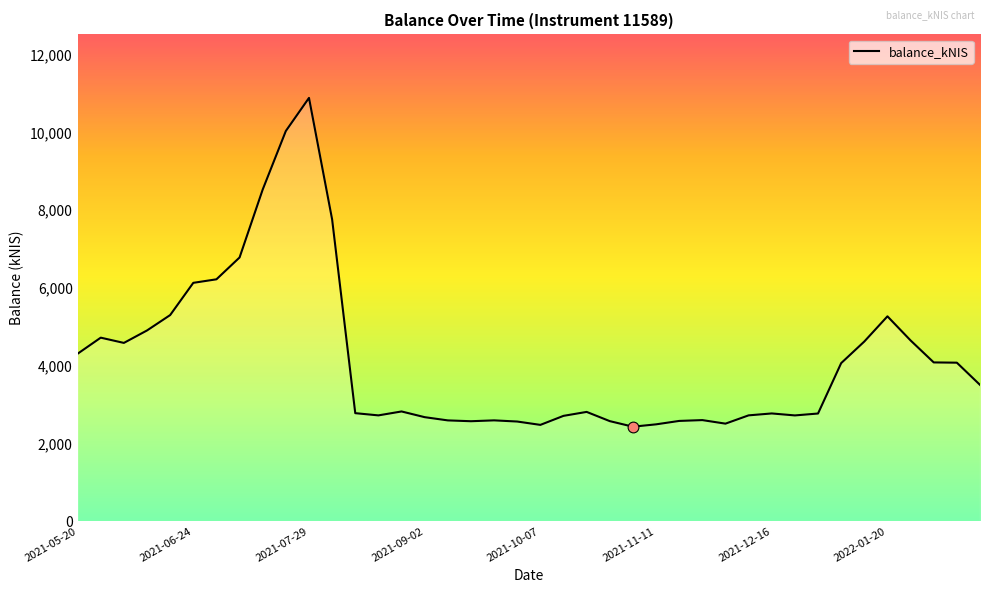

What is the difference between the maximum and minimum values?

8453.9